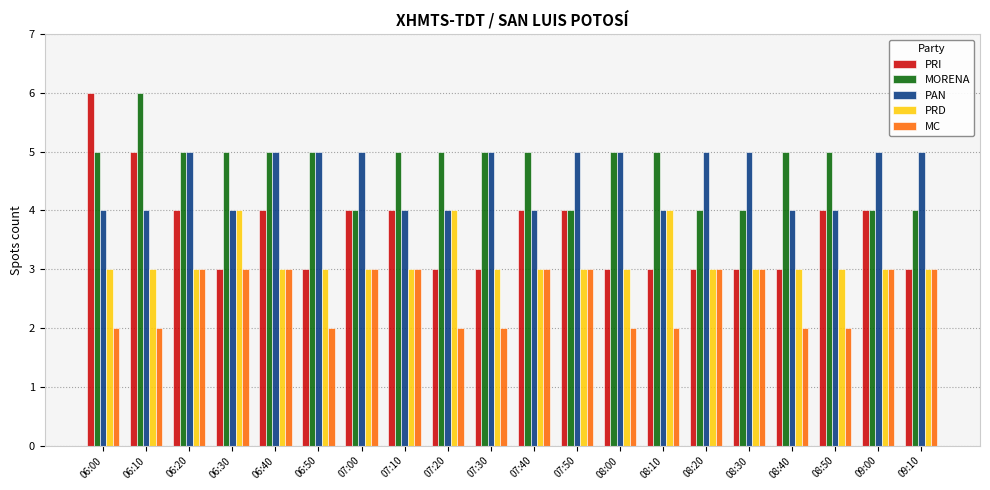

Which series changed the most between 06:00 and 07:20?

PRI